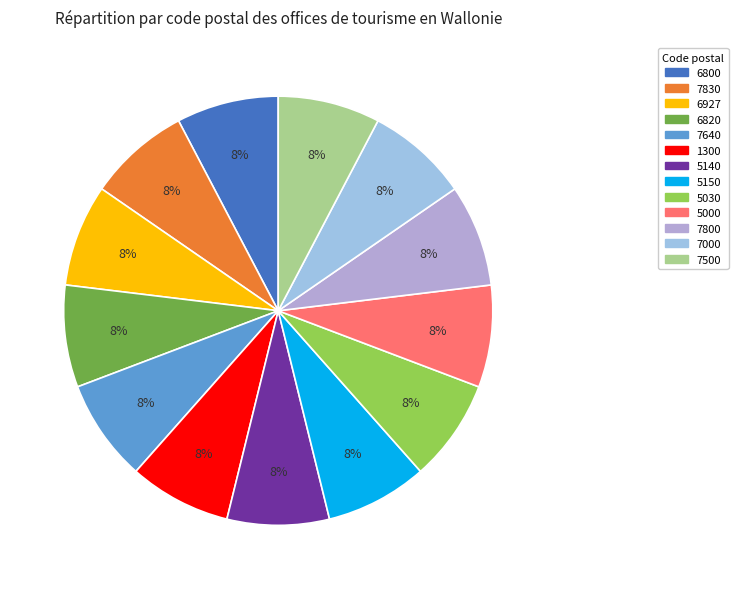

Is there a majority slice in this chart?

No